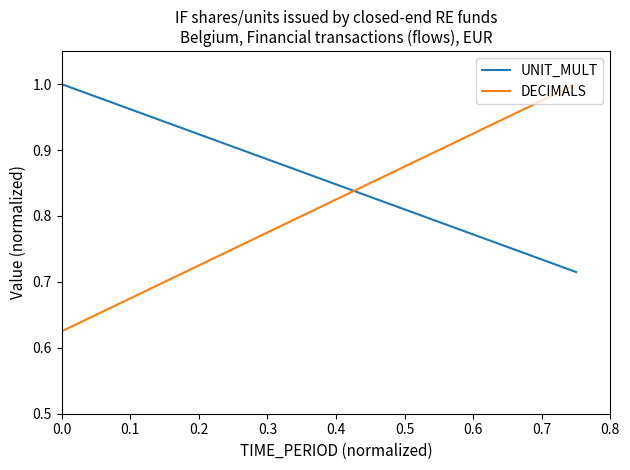

How many times do DECIMALS and UNIT_MULT cross each other?

1